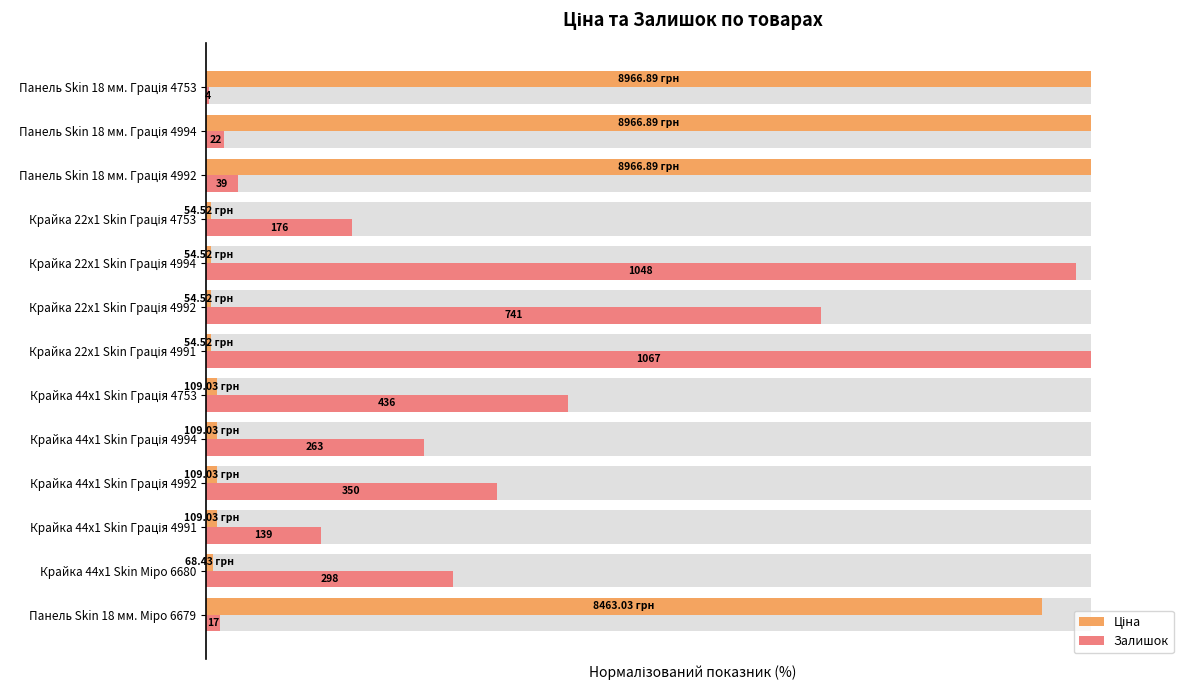

Between Панель Skin 18 мм. Міро 6679 and Панель Skin 18 мм. Грація 4753, which is larger?

Панель Skin 18 мм. Грація 4753